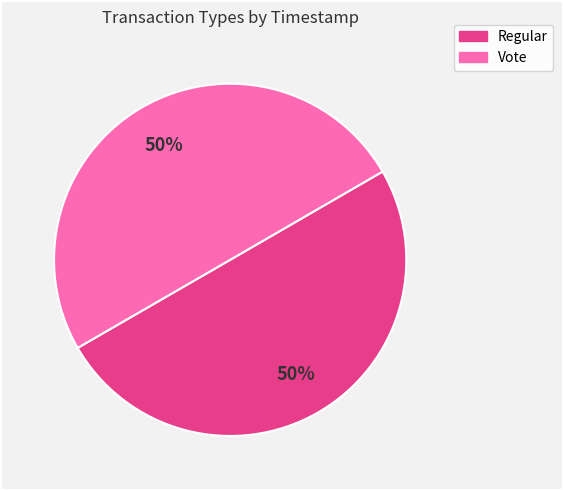

Do Vote and Regular together represent more than half of the pie?

Yes